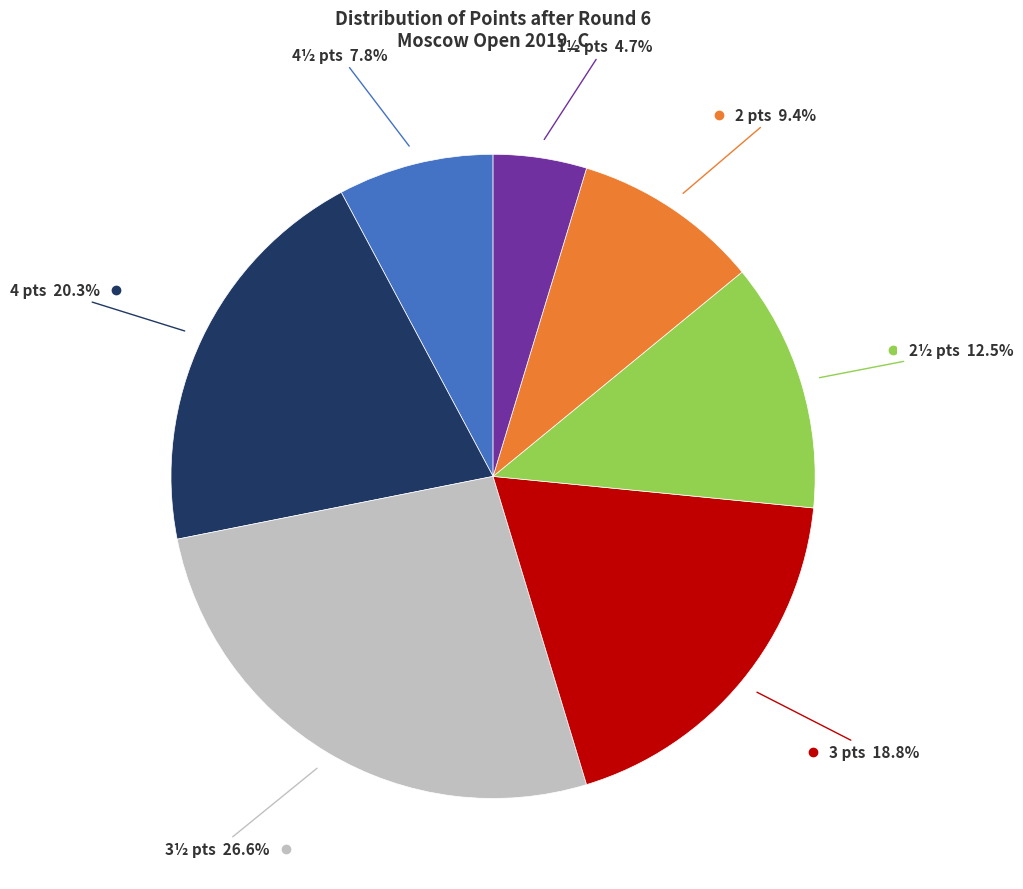

Is there a majority slice in this chart?

No